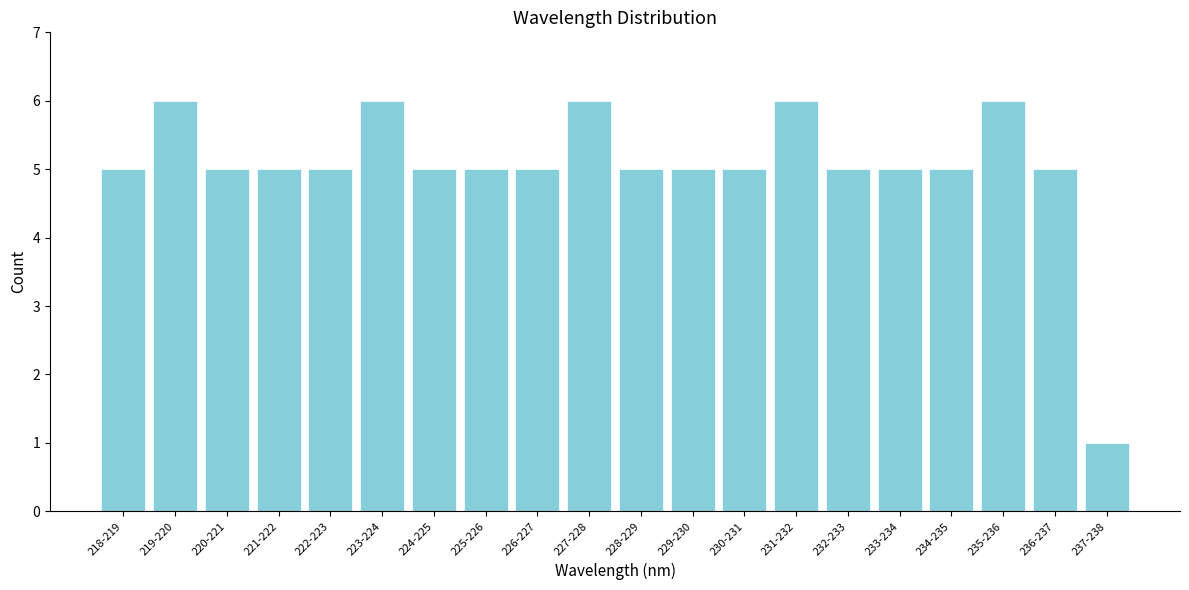

Reading right to left, transcribe all the data shown in this chart.

1	5	6	5	5	5	6	5	5	5	6	5	5	5	6	5	5	5	6	5